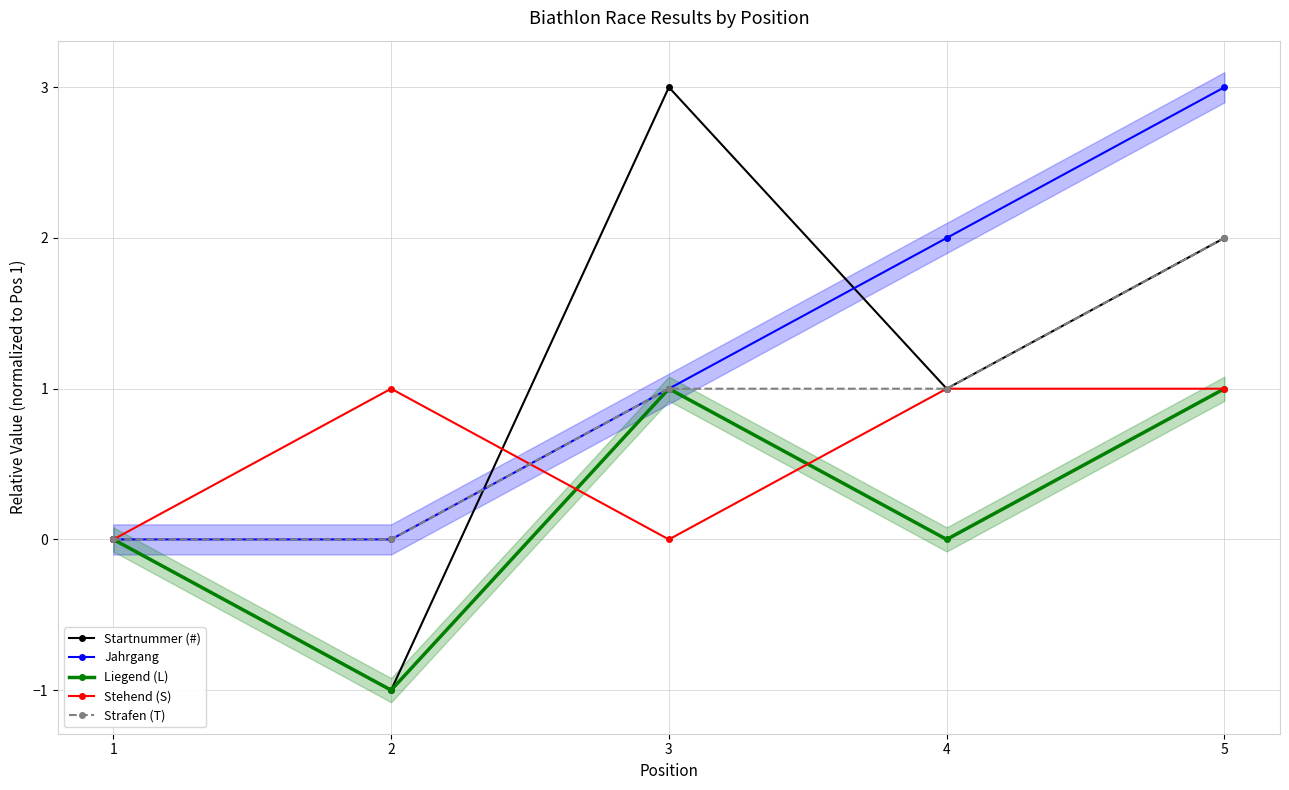

True or false: Strafen (T) has a value of 0 at 3.

False